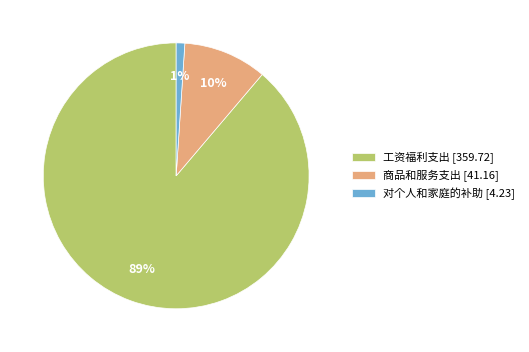

How many segments does this pie chart have?

3